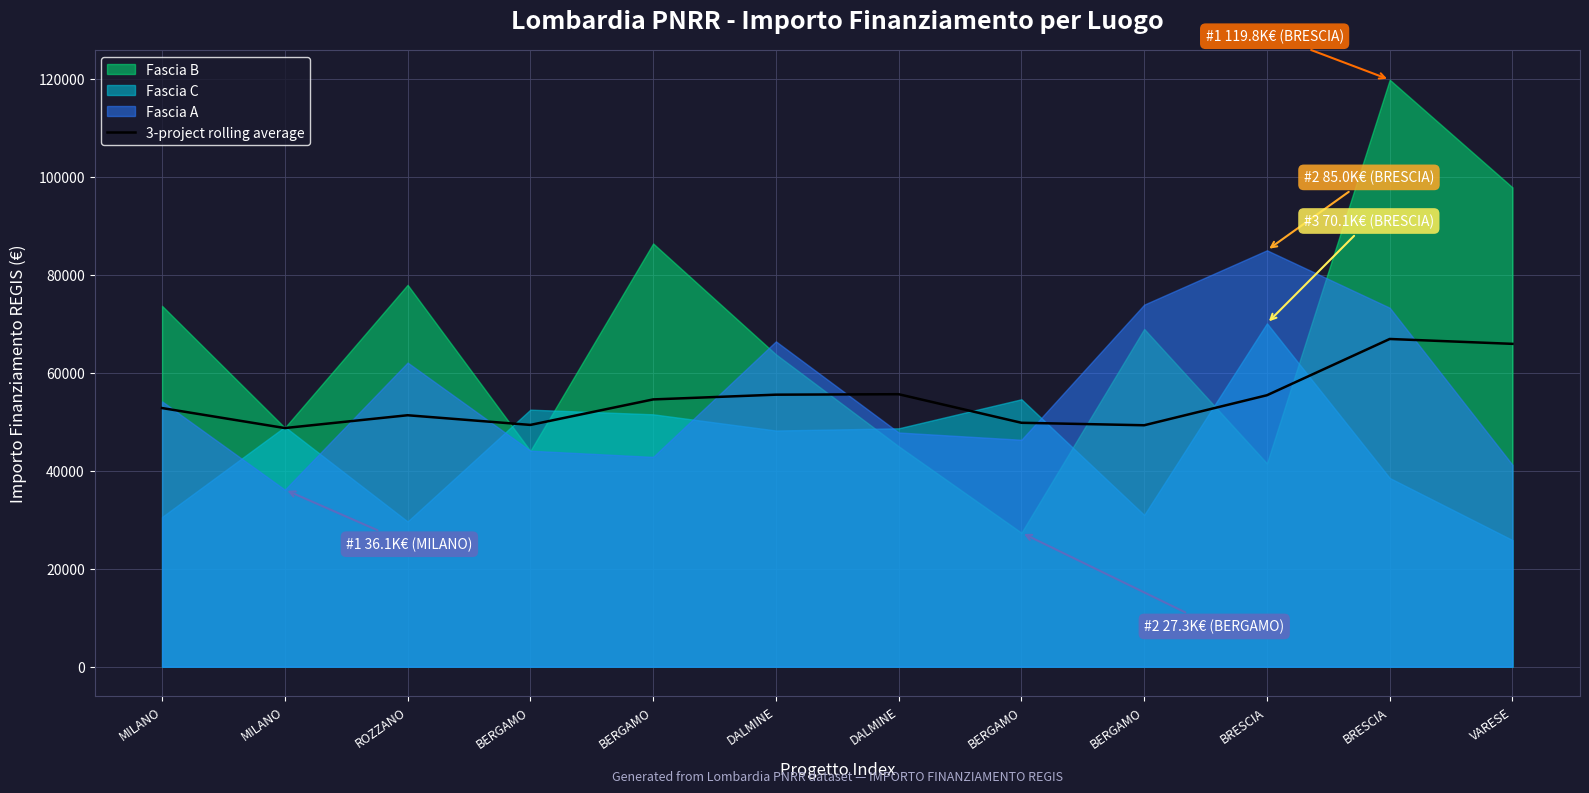

Reading left to right, extract all data points from this chart.

52779.9	48699.6	51314.2	49340.0	54543.8	55511.8	55606.0	49777.2	49271.5	55397.2	66876.6	65883.3